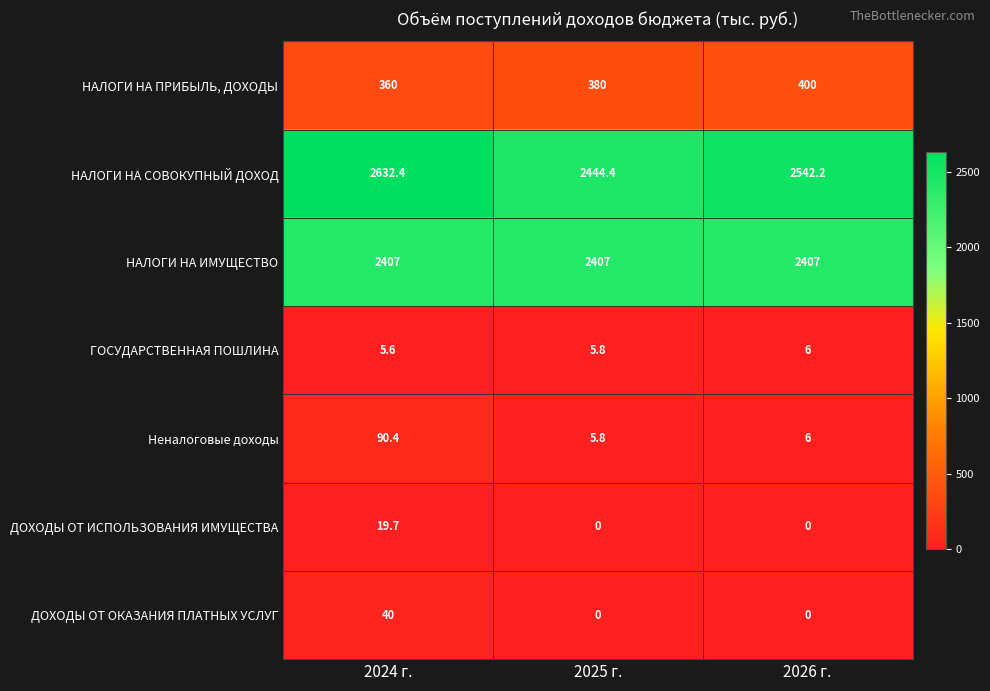

What is the spread (max minus min) of values at 2026 г.?

2542.2